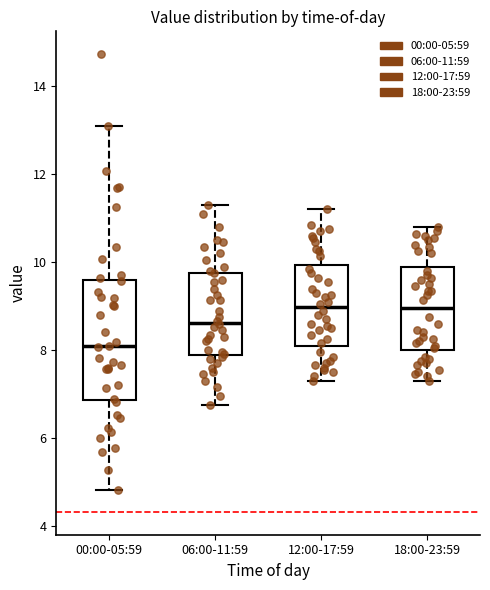

Where does the median line of the box for 18:00-23:59 sit on the y-axis? The values are not printed on the chart, so give them approximately, as read against the axis.

9.0